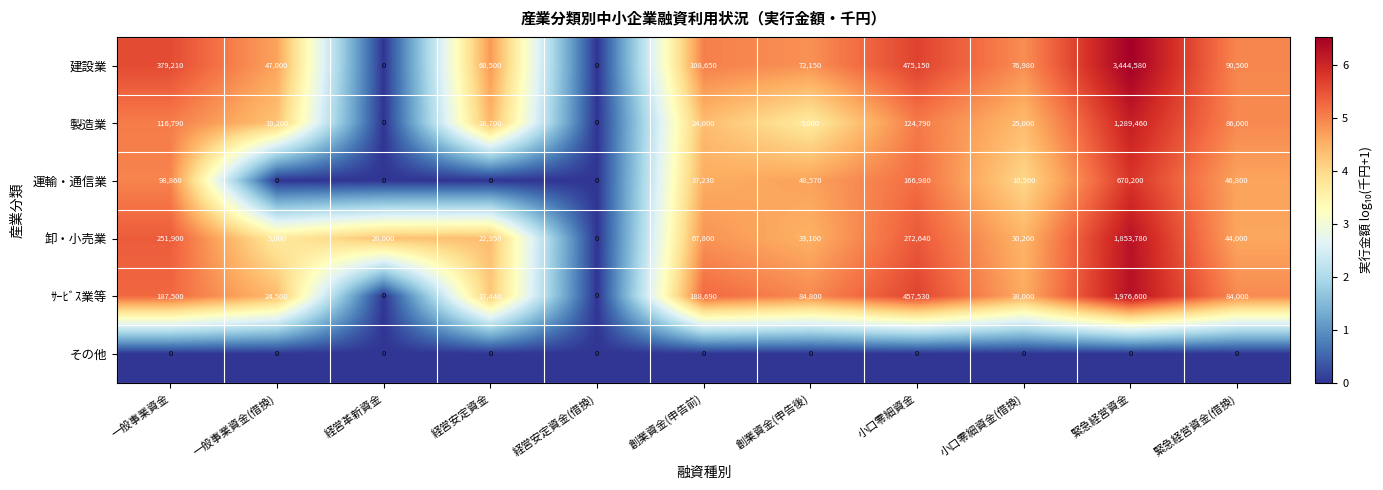

At which category is the sum across all series the highest?

緊急経営資金